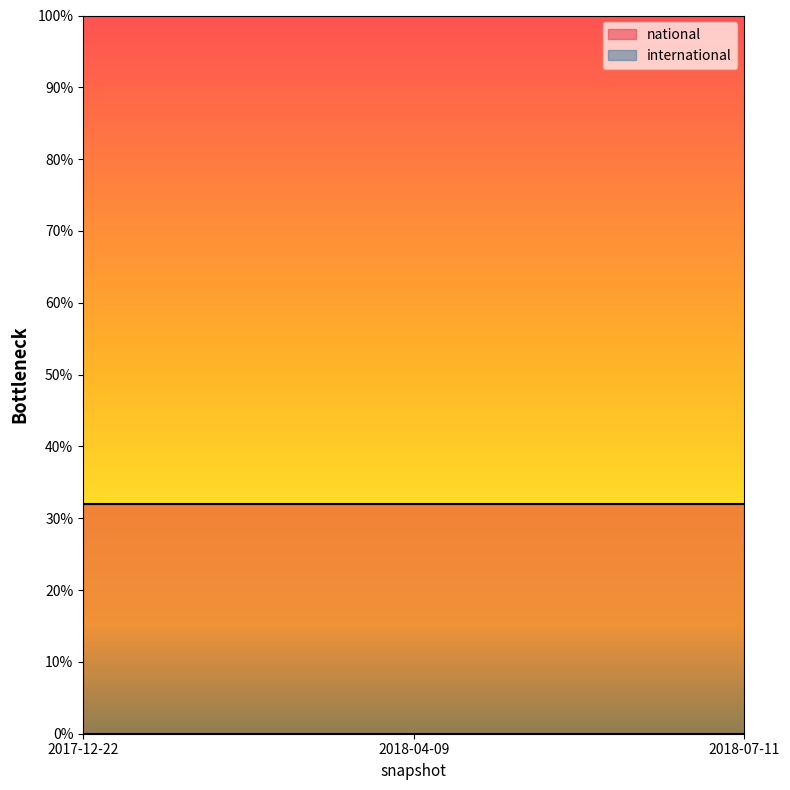

Does the chart display data point markers on the line(s)?

No